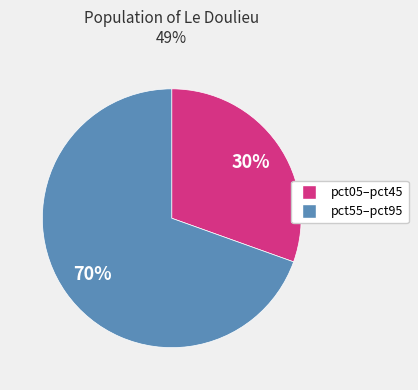

Is there any slice that represents more than half of the pie?

Yes